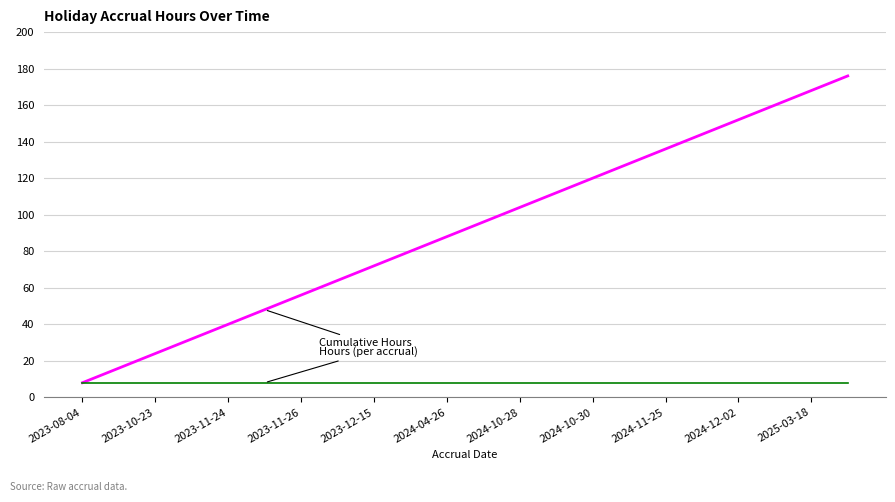

What is the maximum value shown in the chart?

176